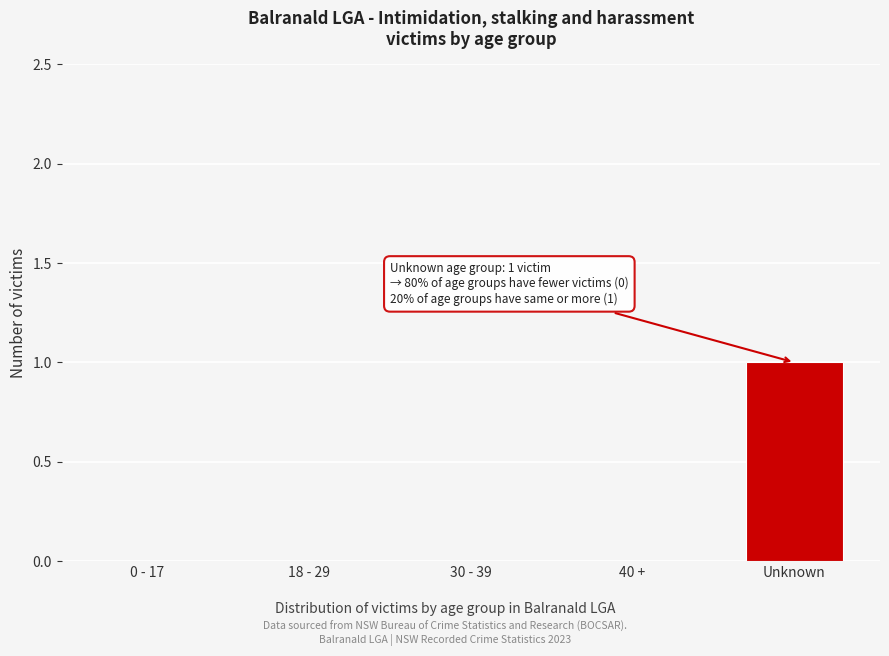

Reading left to right, extract all data points from this chart.

0 - 17=0	18 - 29=0	30 - 39=0	40 +=0	Unknown=1